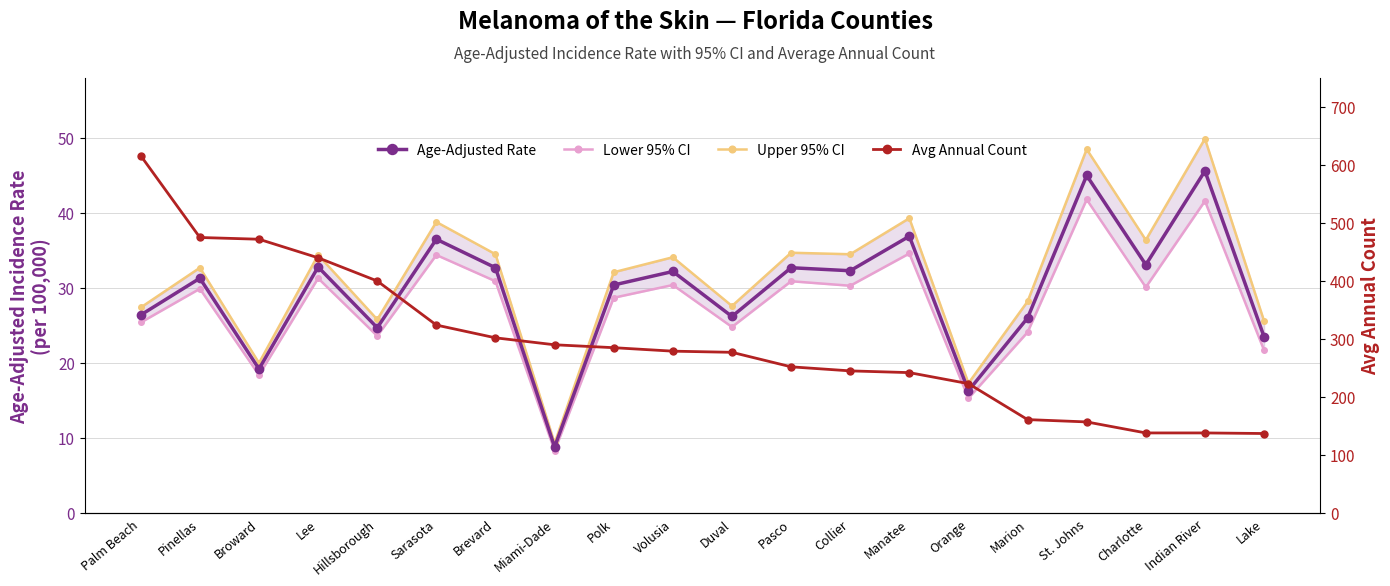

What is the spread (max minus min) of values at Manatee?

207.4